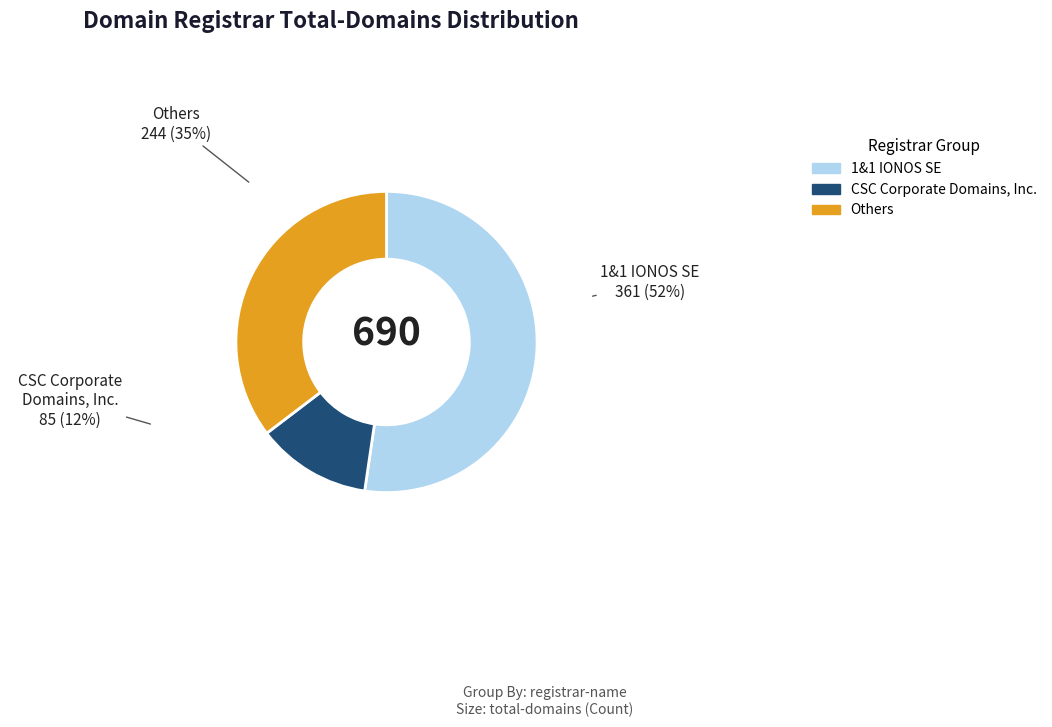

How many slices are in this pie chart?

3